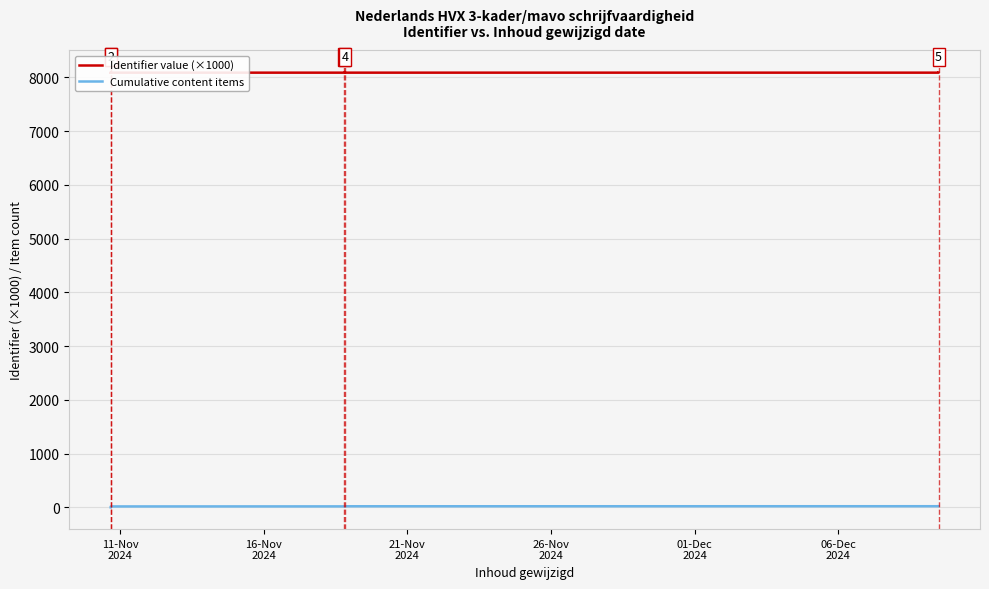

Which series has the widest spread of values?

Cumulative content items